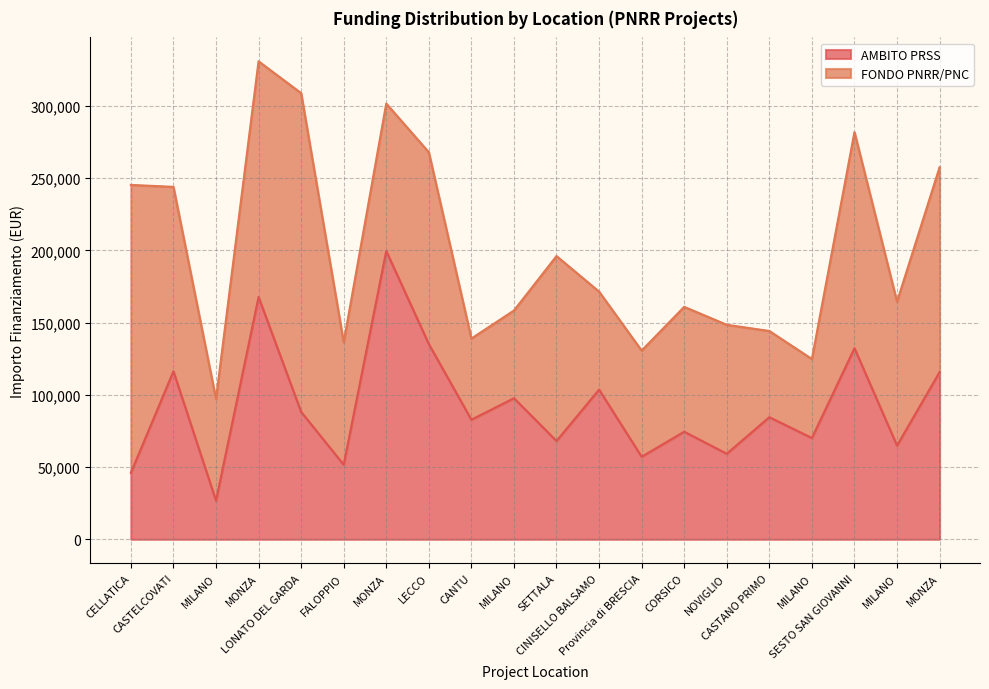

Does the chart display data point markers on the line(s)?

No